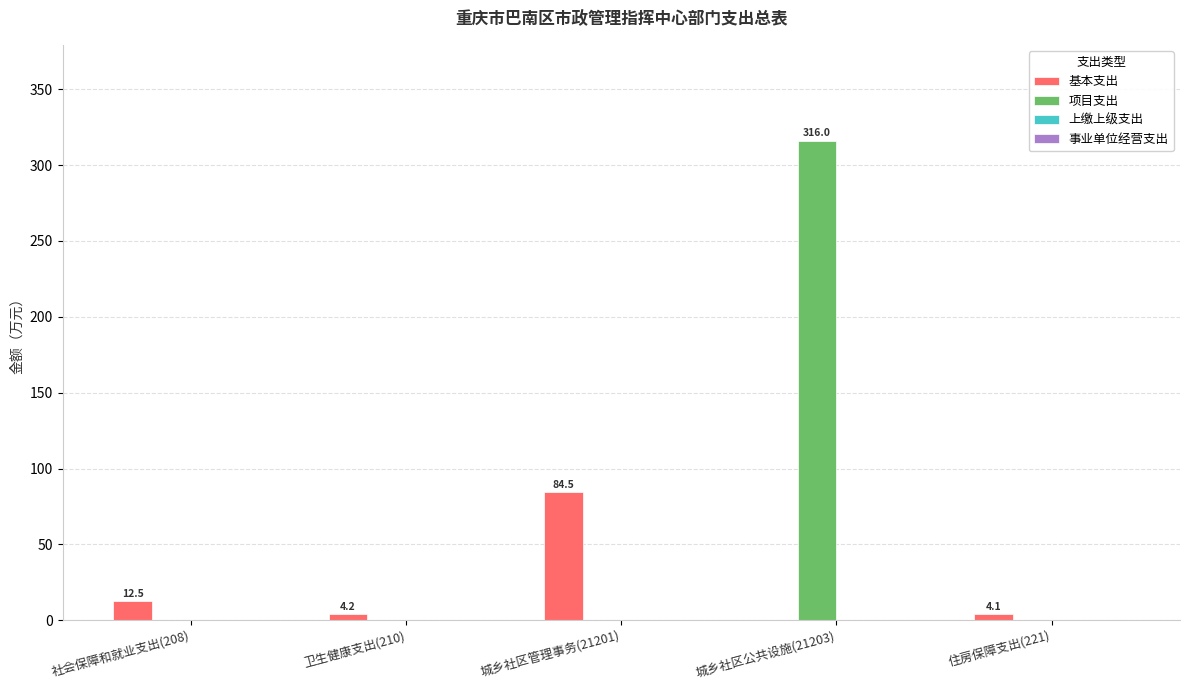

Between 卫生健康支出(210) and 城乡社区管理事务(21201), which series saw the biggest shift?

基本支出